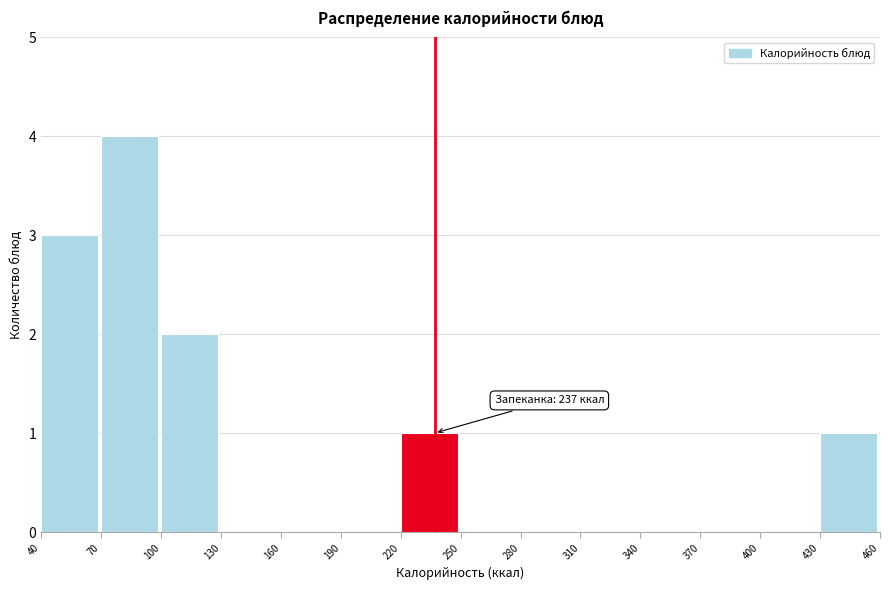

Over which range of the x-axis is the bar tallest?

70 to 100